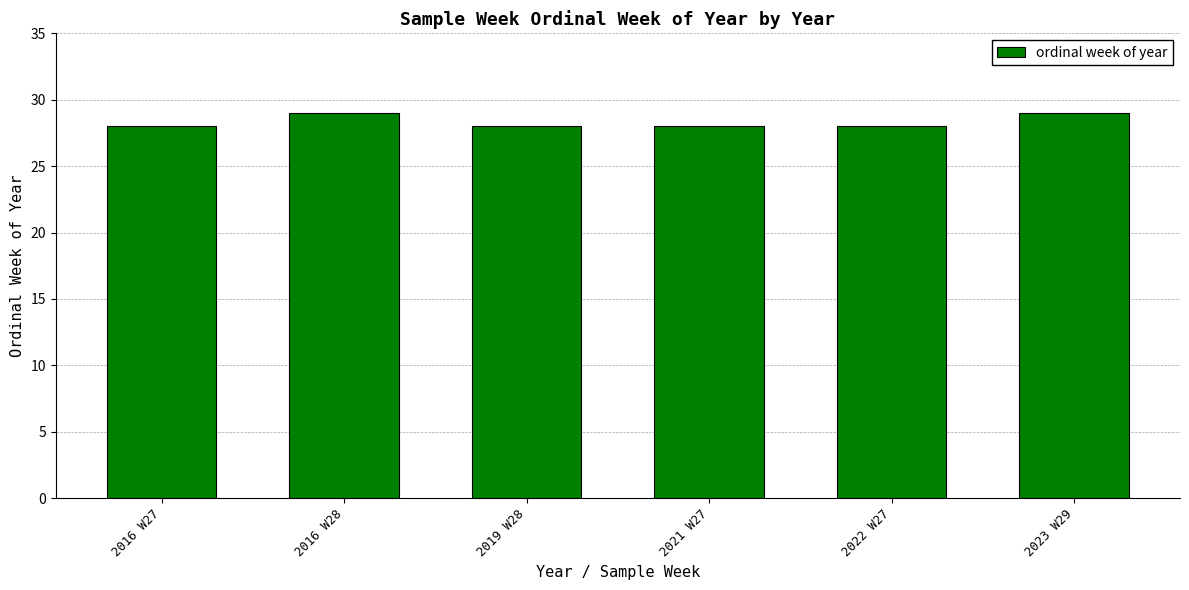

Count the number of categories in the chart.

6